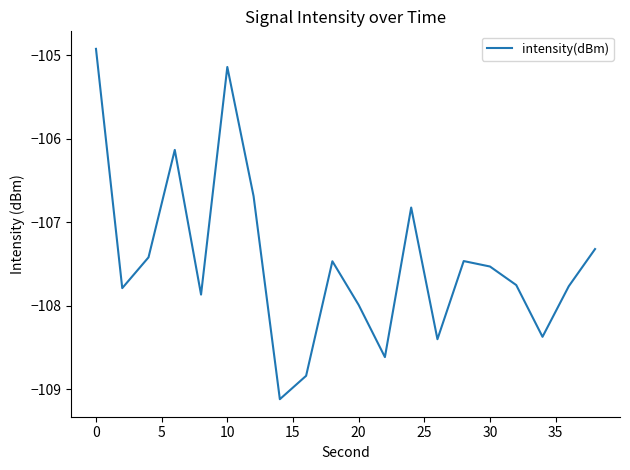

Does the chart have visible grid lines?

No